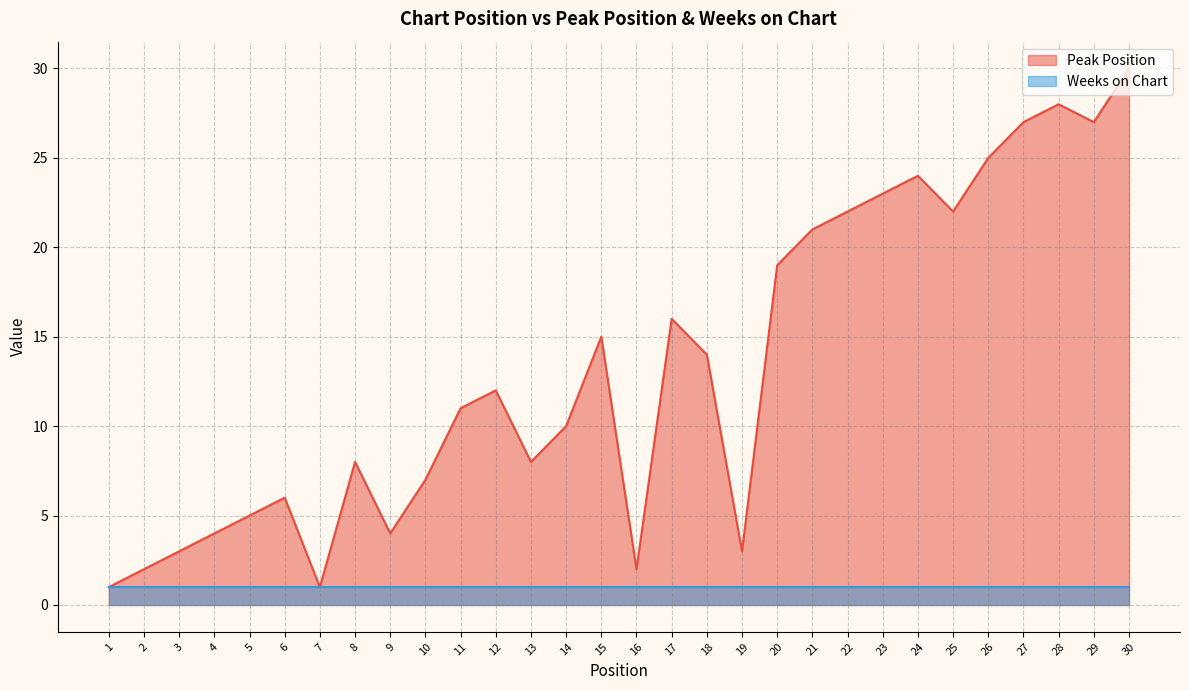

Reading left to right, extract all data points from this chart.

1=1	2=2	3=3	4=4	5=5	6=6	7=1	8=8	9=4	10=7	11=11	12=12	13=8	14=10	15=15	16=2	17=16	18=14	19=3	20=19	21=21	22=22	23=23	24=24	25=22	26=25	27=27	28=28	29=27	30=30